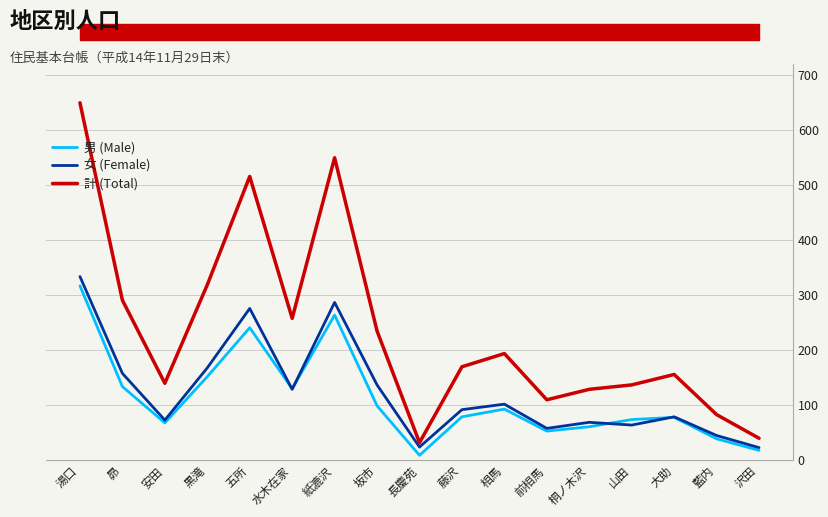

How many lines are shown in the chart?

3